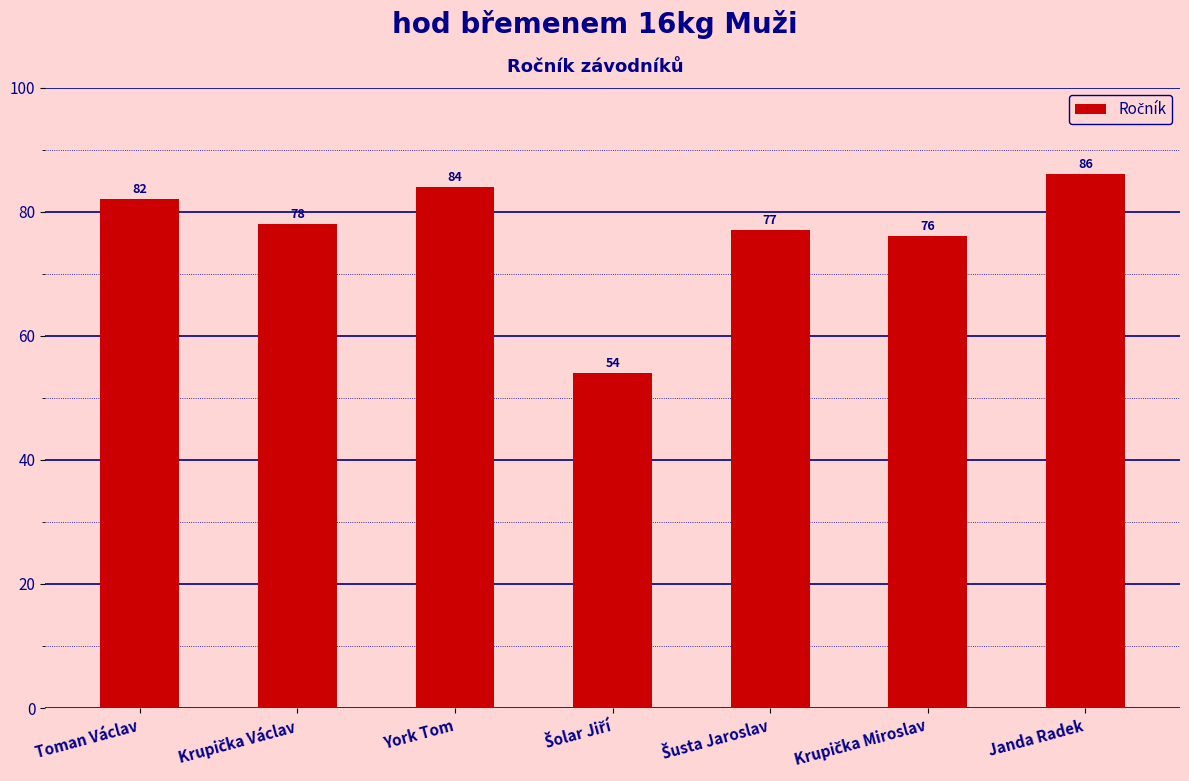

Which category has the highest value across all series?

Janda Radek